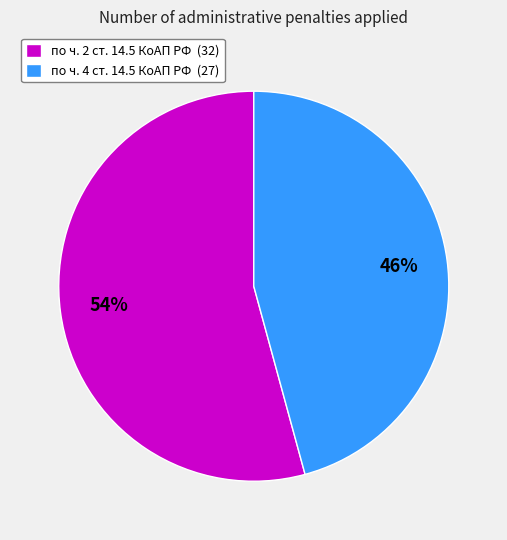

Which category has the biggest portion of the pie?

по ч. 2 ст. 14.5 КоАП РФ